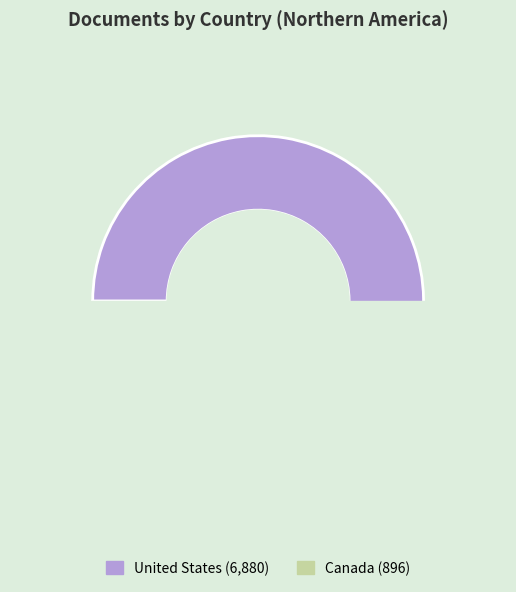

What percentage is the United States slice, to the nearest percent?

88%